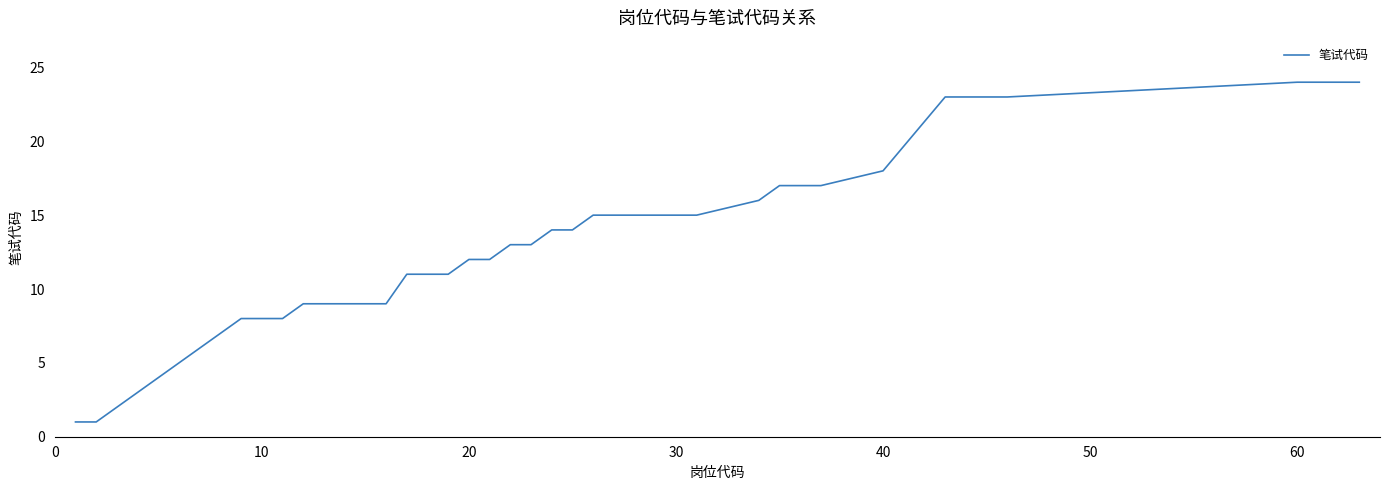

What is the greatest value displayed?

24